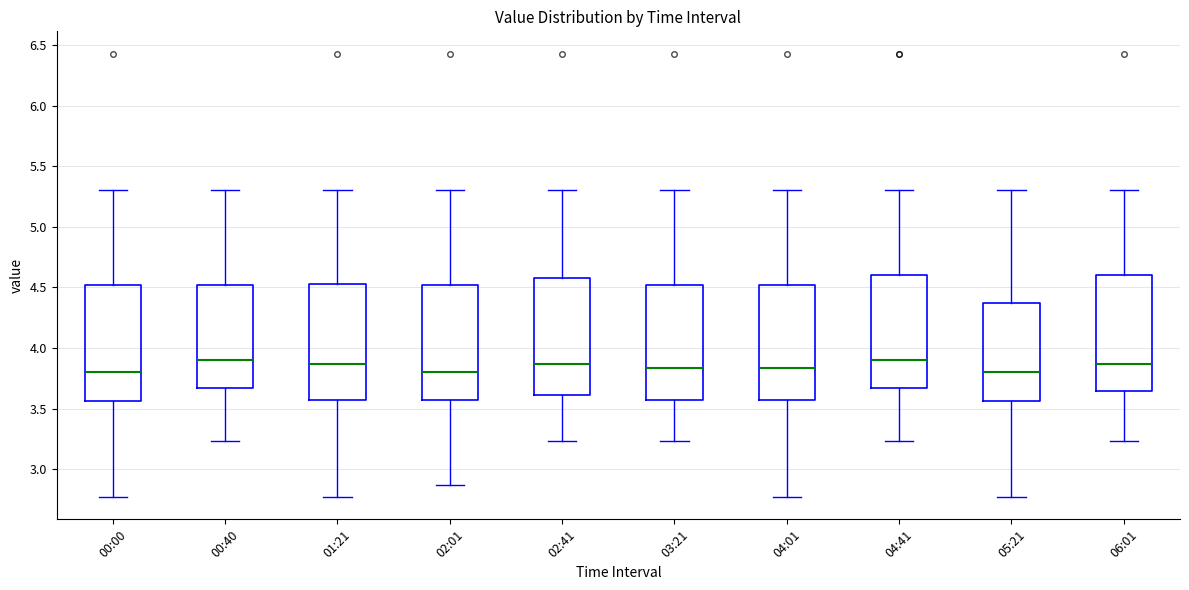

Where does the upper whisker of the box for 01:21 end on the y-axis? The values are not printed on the chart, so give them approximately, as read against the axis.

5.30